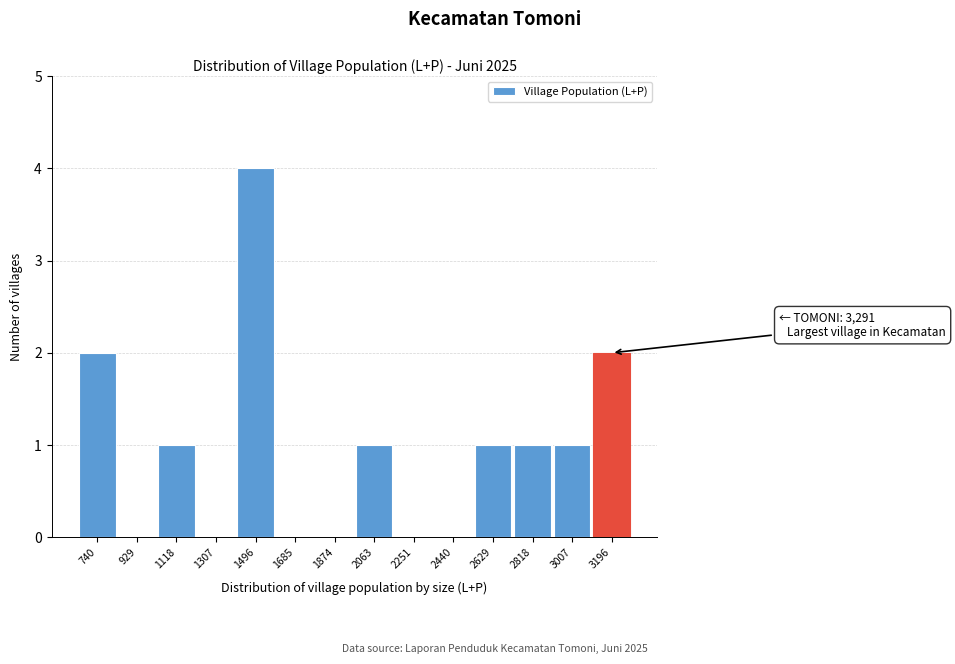

Reading left to right, transcribe all the data shown in this chart.

740=2	929=0	1118=1	1307=0	1496=4	1685=0	1874=0	2063=1	2251=0	2440=0	2629=1	2818=1	3007=1	3196=2